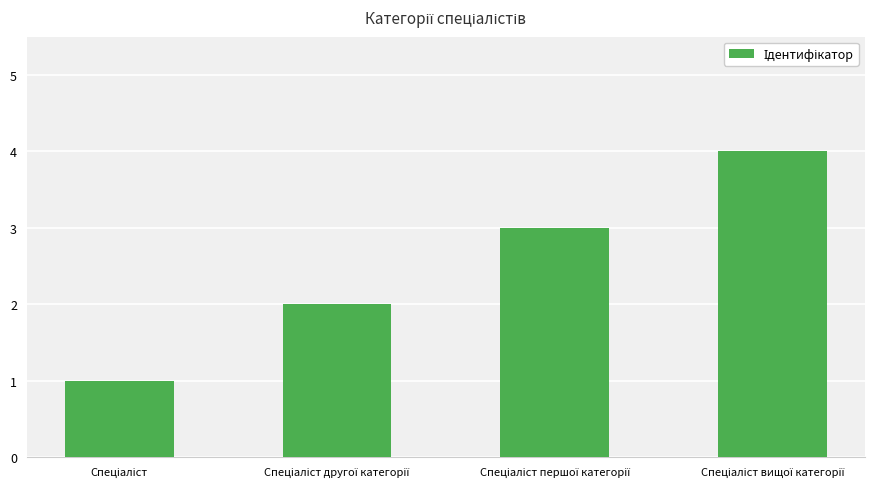

What is the difference between the maximum and minimum values?

3